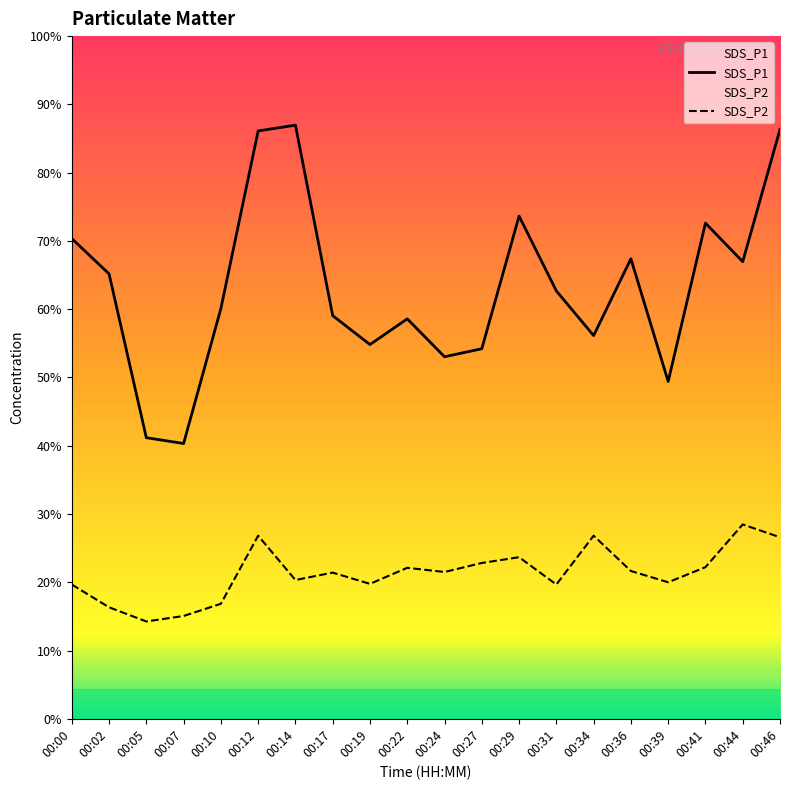

Reading right to left, transcribe all the data shown in this chart.

SDS_P1: 00:46=18.4	00:44=14.2	00:41=15.4	00:39=10.5	00:36=14.3	00:34=11.9	00:31=13.3	00:29=15.7	00:27=11.5	00:24=11.3	00:22=12.4	00:19=11.7	00:17=12.6	00:14=18.5	00:12=18.3	00:10=12.8	00:07=8.6	00:05=8.8	00:02=13.8	00:00=14.9
SDS_P2: 00:46=5.7	00:44=6.0	00:41=4.7	00:39=4.2	00:36=4.6	00:34=5.7	00:31=4.2	00:29=5.0	00:27=4.8	00:24=4.6	00:22=4.7	00:19=4.2	00:17=4.5	00:14=4.3	00:12=5.7	00:10=3.6	00:07=3.2	00:05=3.0	00:02=3.5	00:00=4.2